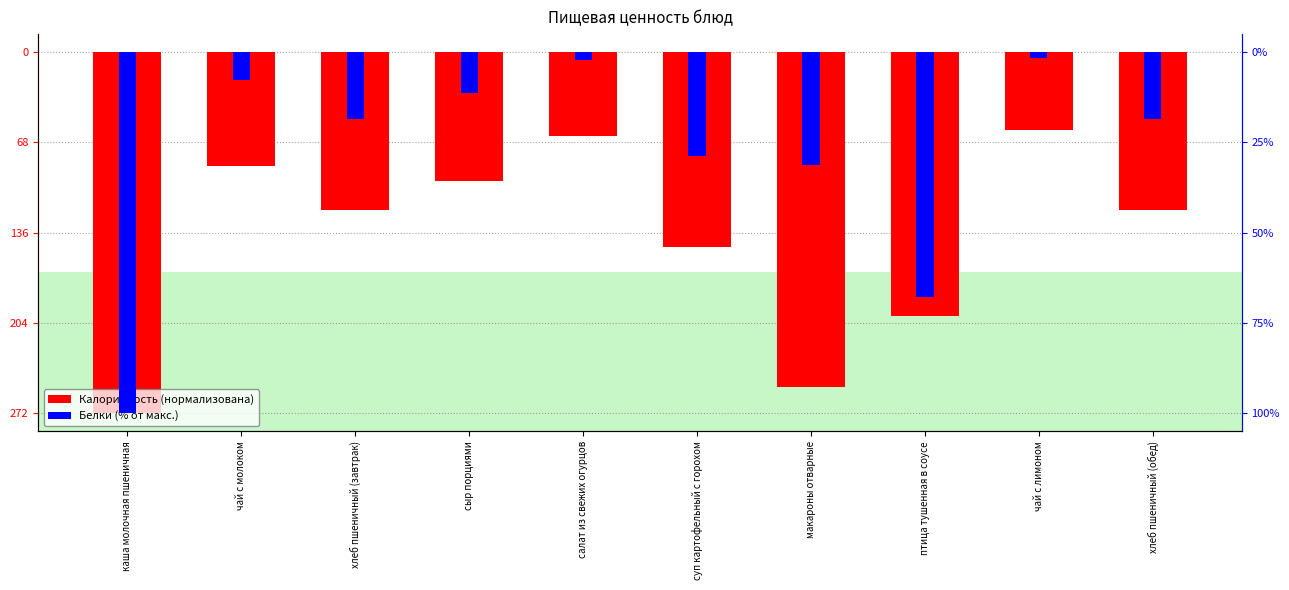

Count the number of categories in the chart.

10